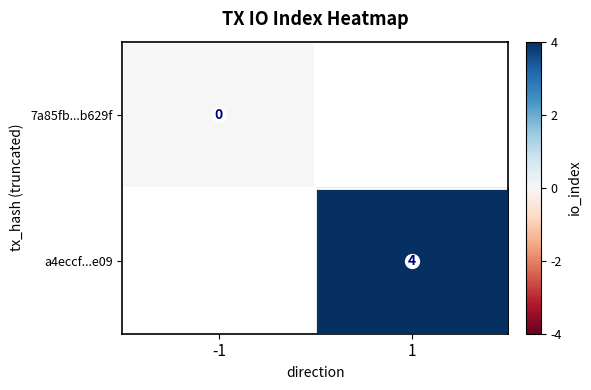

List the labels in order of a4eccf...e09 value, smallest first.

-1, 1